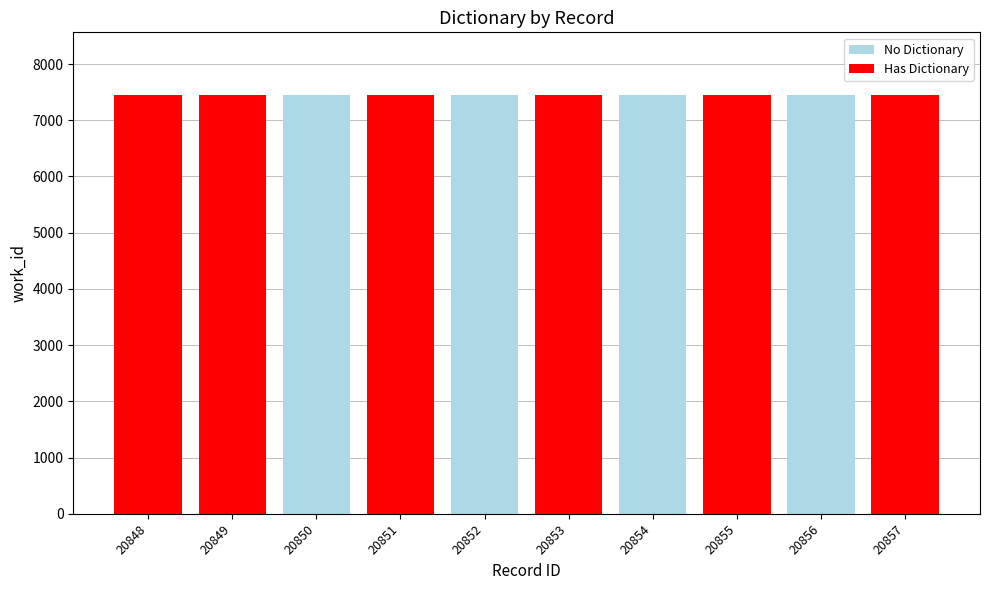

What is the approximate value of id_values at 7?

20855